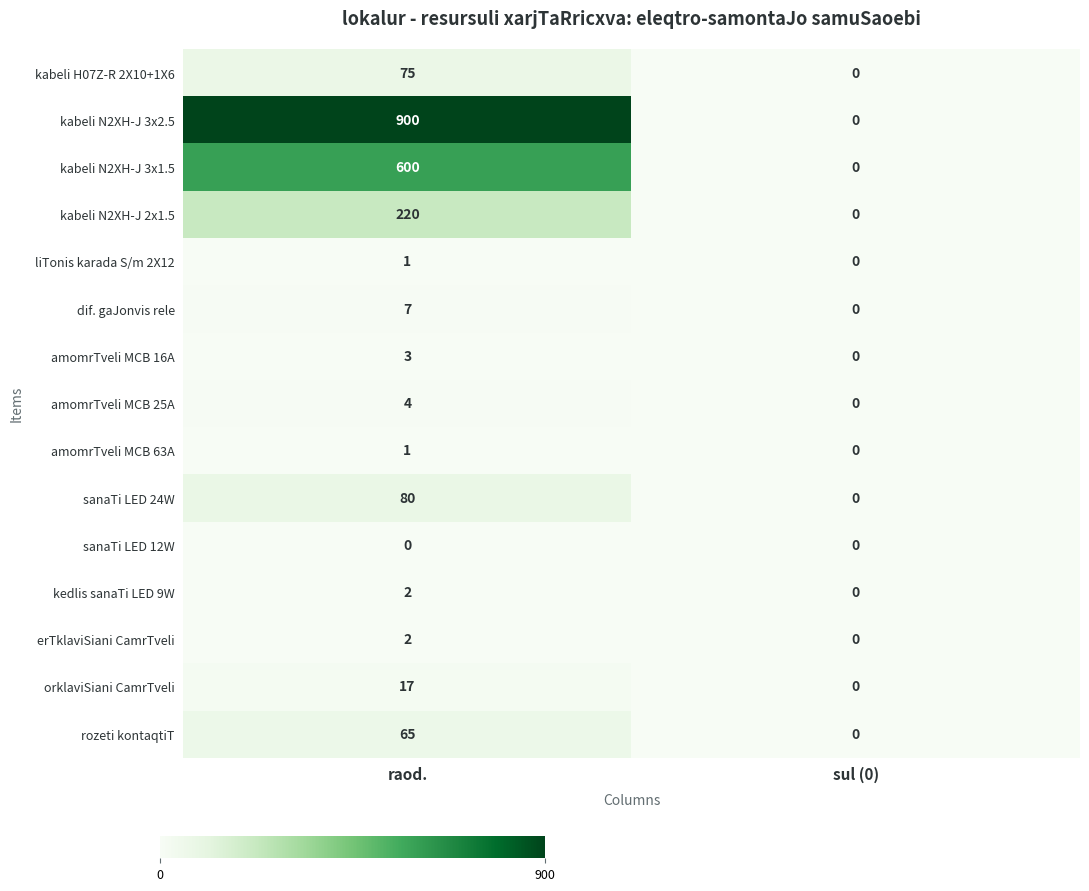

Is it true that kabeli N2XH-J 3x1.5 equals 167 at raod.?

False